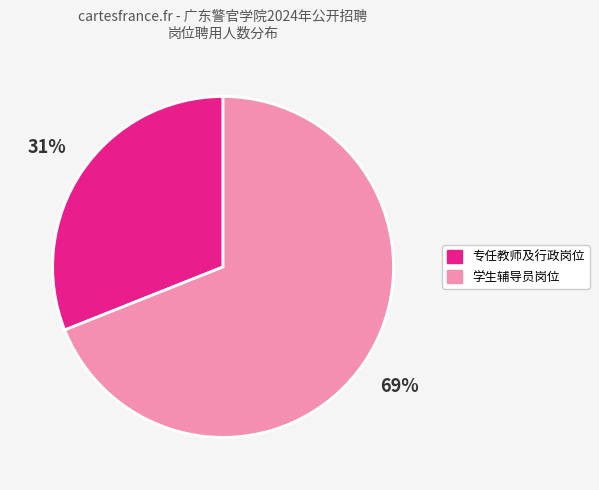

To the nearest percent, what is the average slice percentage?

50%